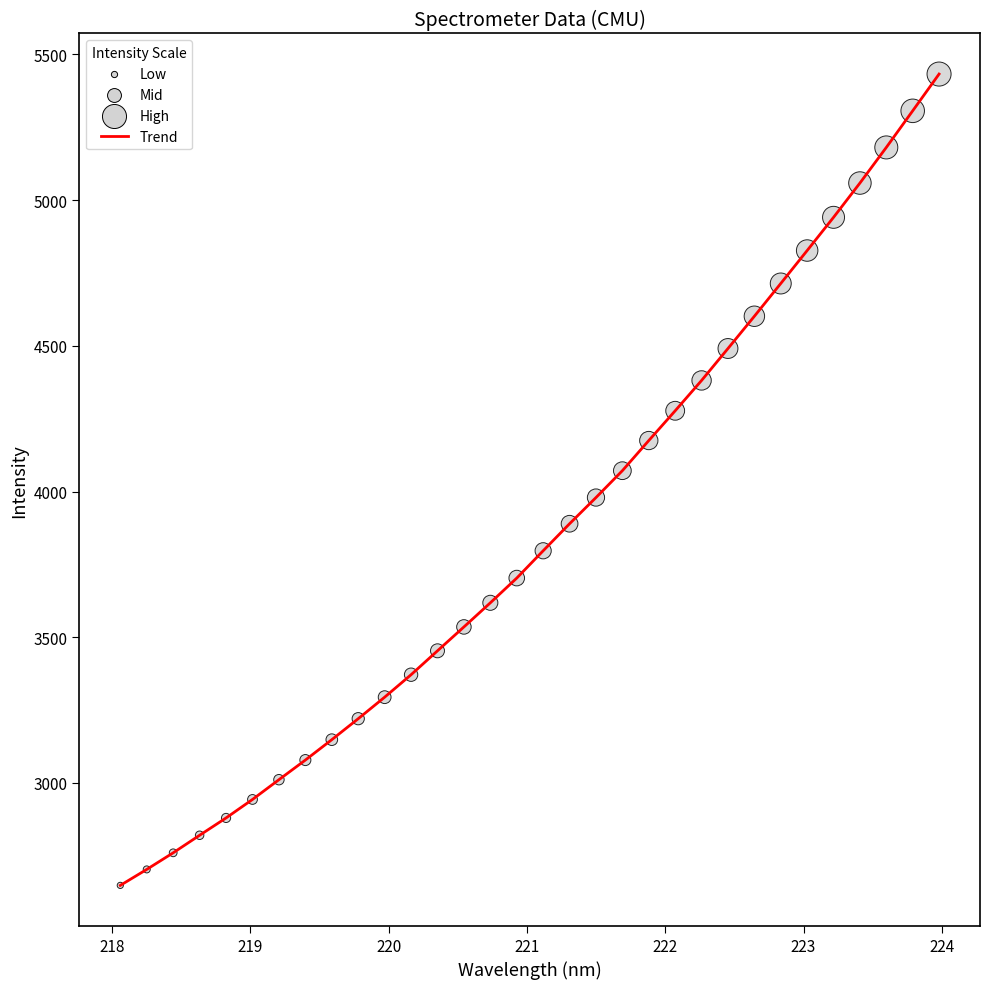

What is the difference between the maximum and minimum values?

2783.5